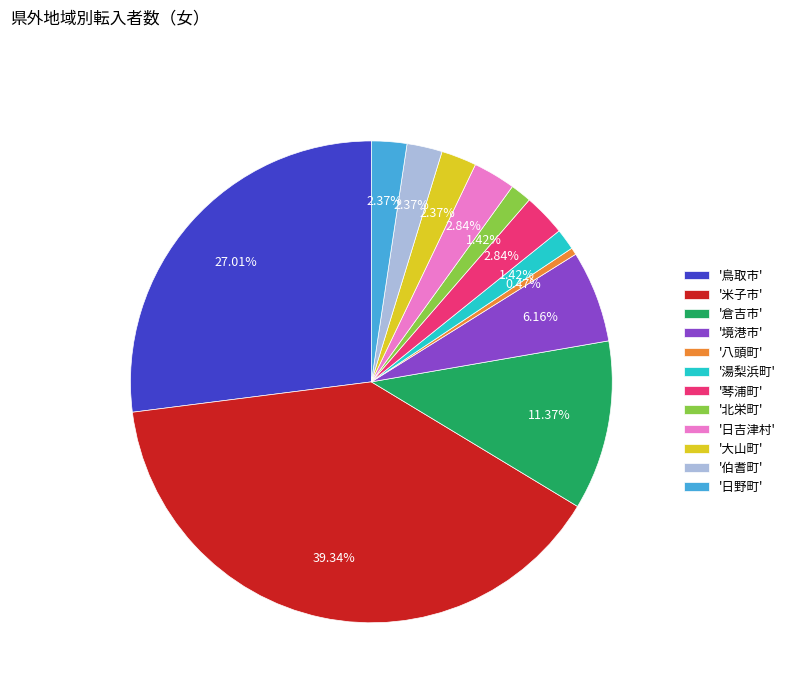

Is there any slice that represents more than half of the pie?

No